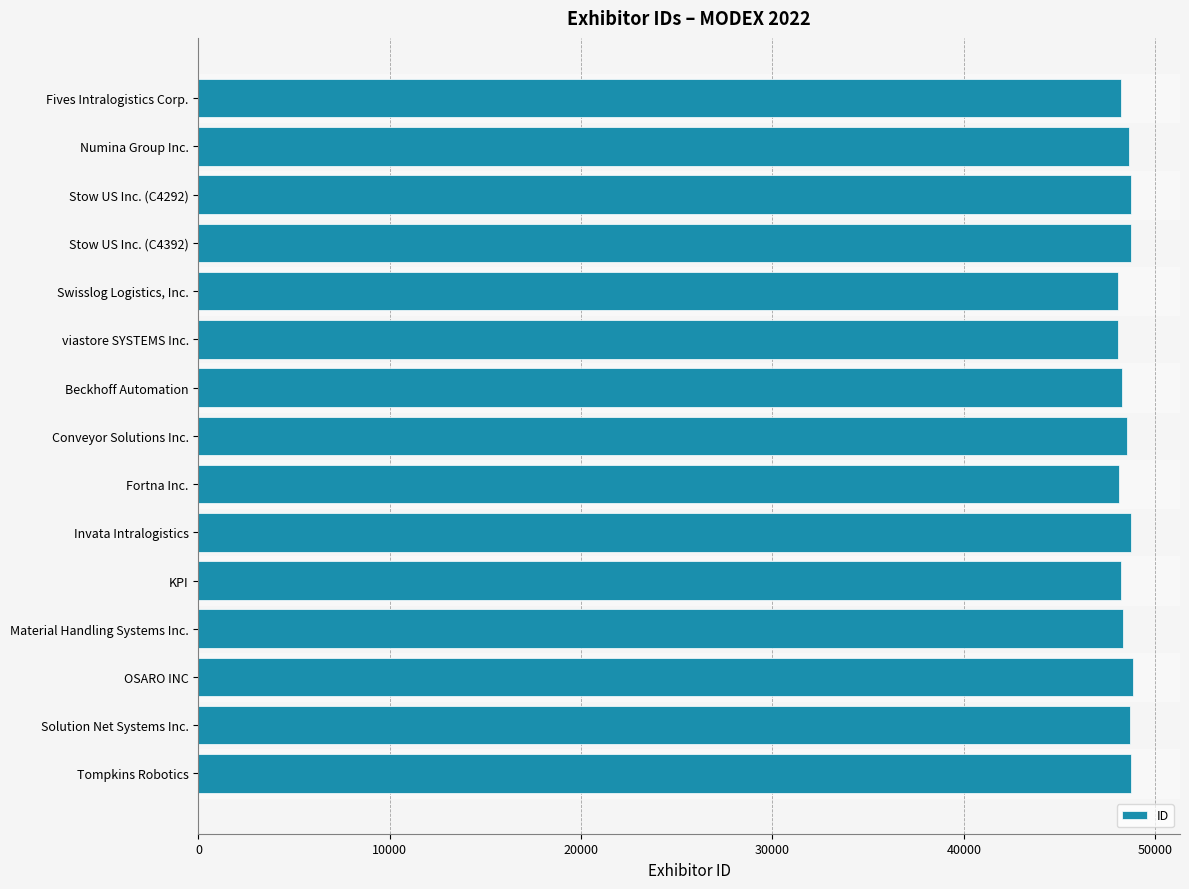

Are the bars grouped side by side (vs. stacked)?

No